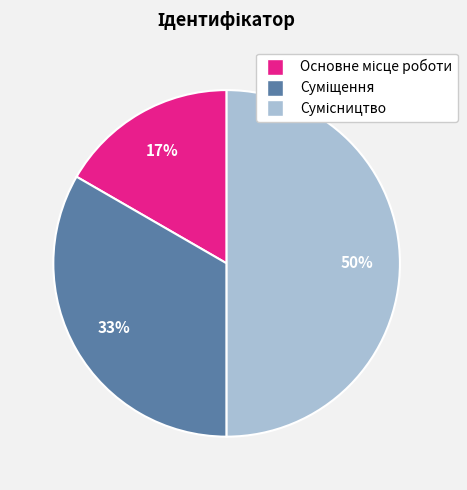

To the nearest percent, what is the difference between the largest and smallest slice percentages?

33%